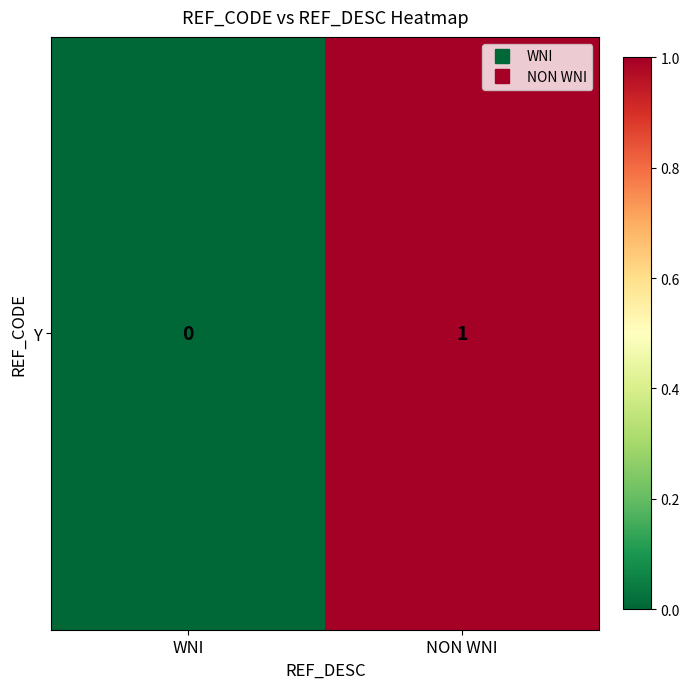

True or false: the data shows 1 at NON WNI.

True